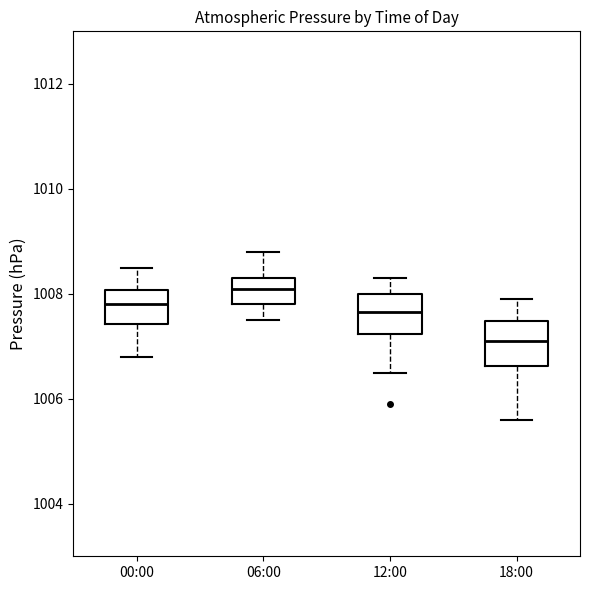

Where does the upper whisker of the box for 18:00 end on the y-axis? The values are not printed on the chart, so give them approximately, as read against the axis.

1008.0